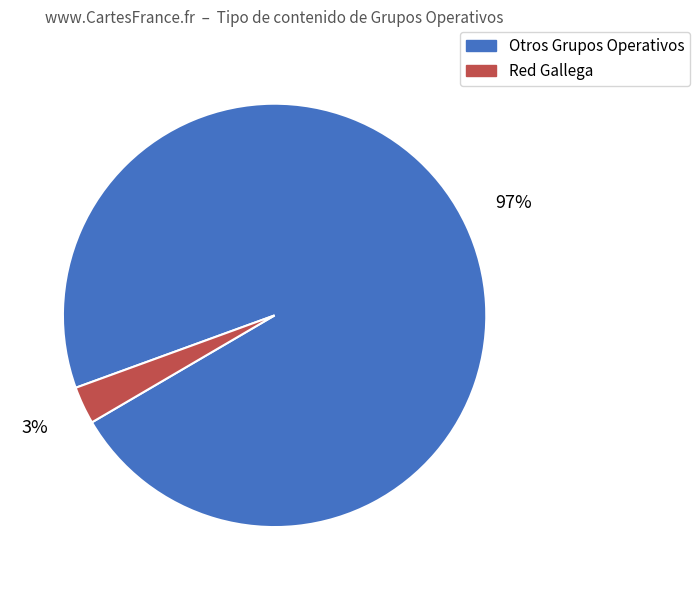

To the nearest percent, what is the average slice percentage?

50%